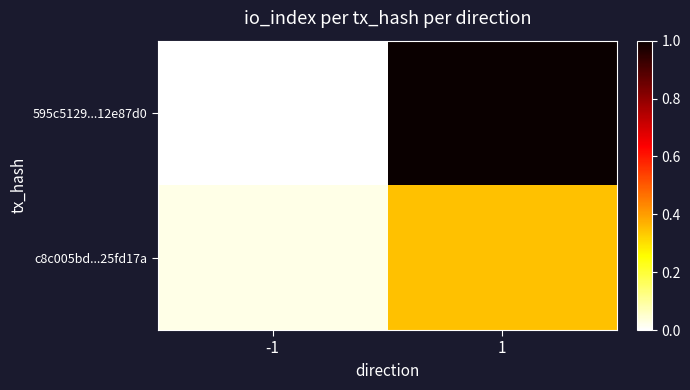

List the series in order of their overall mean, highest first.

595c5129...12e87d0, c8c005bd...25fd17a